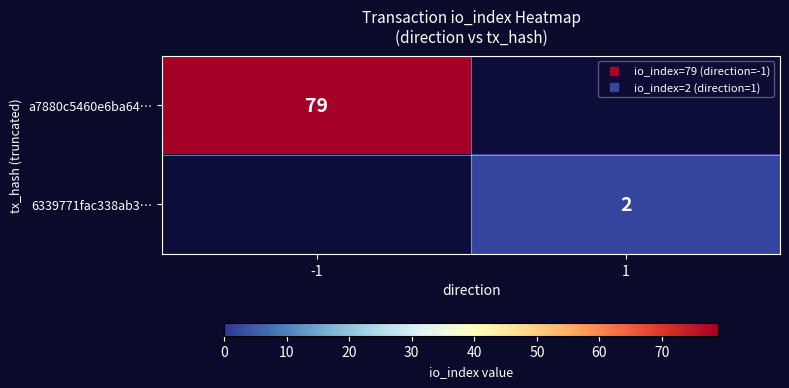

What is the total value across all series at -1?

79